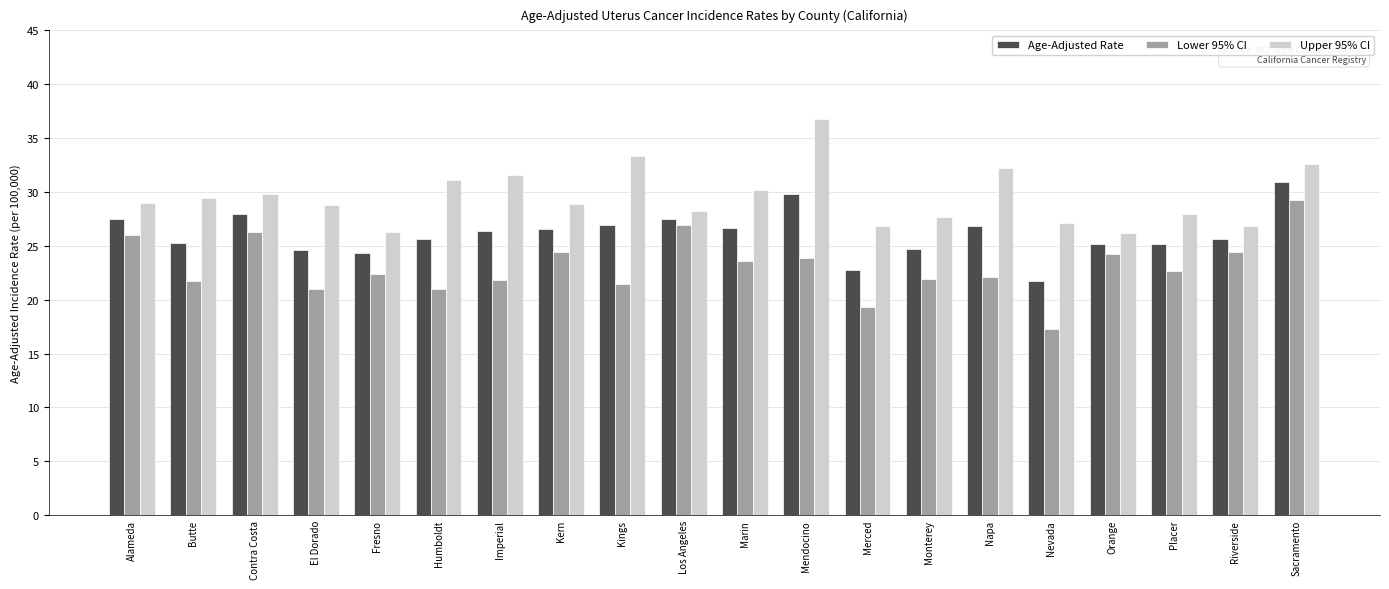

Which category has the lowest value in the Lower 95% CI series?

Nevada